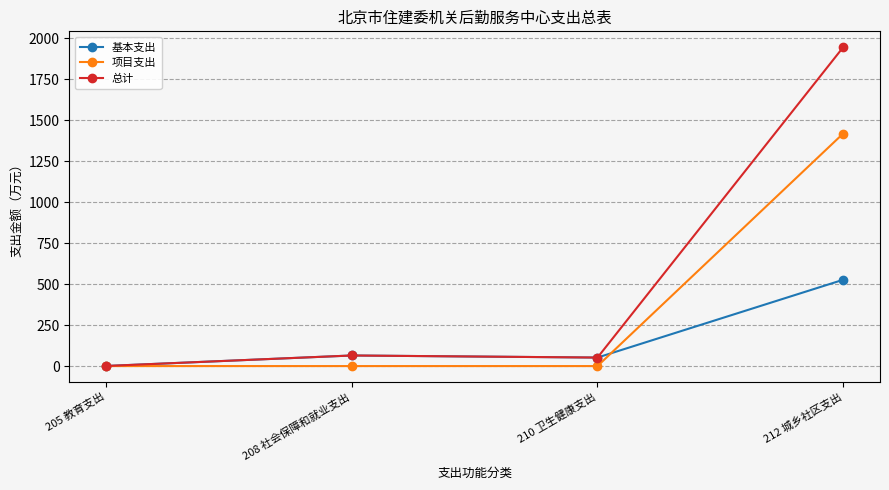

List the series in order of their overall mean, highest first.

总计, 项目支出, 基本支出